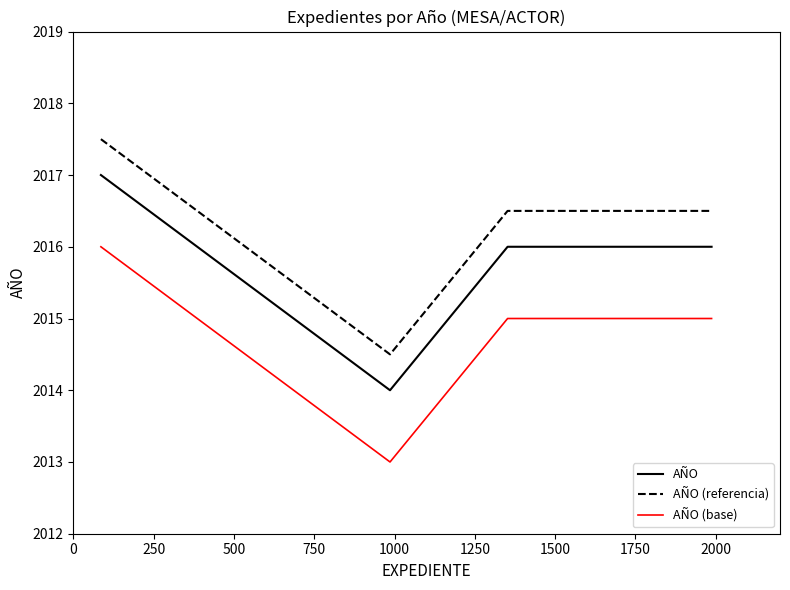

What is the maximum value shown in the chart?

2017.5